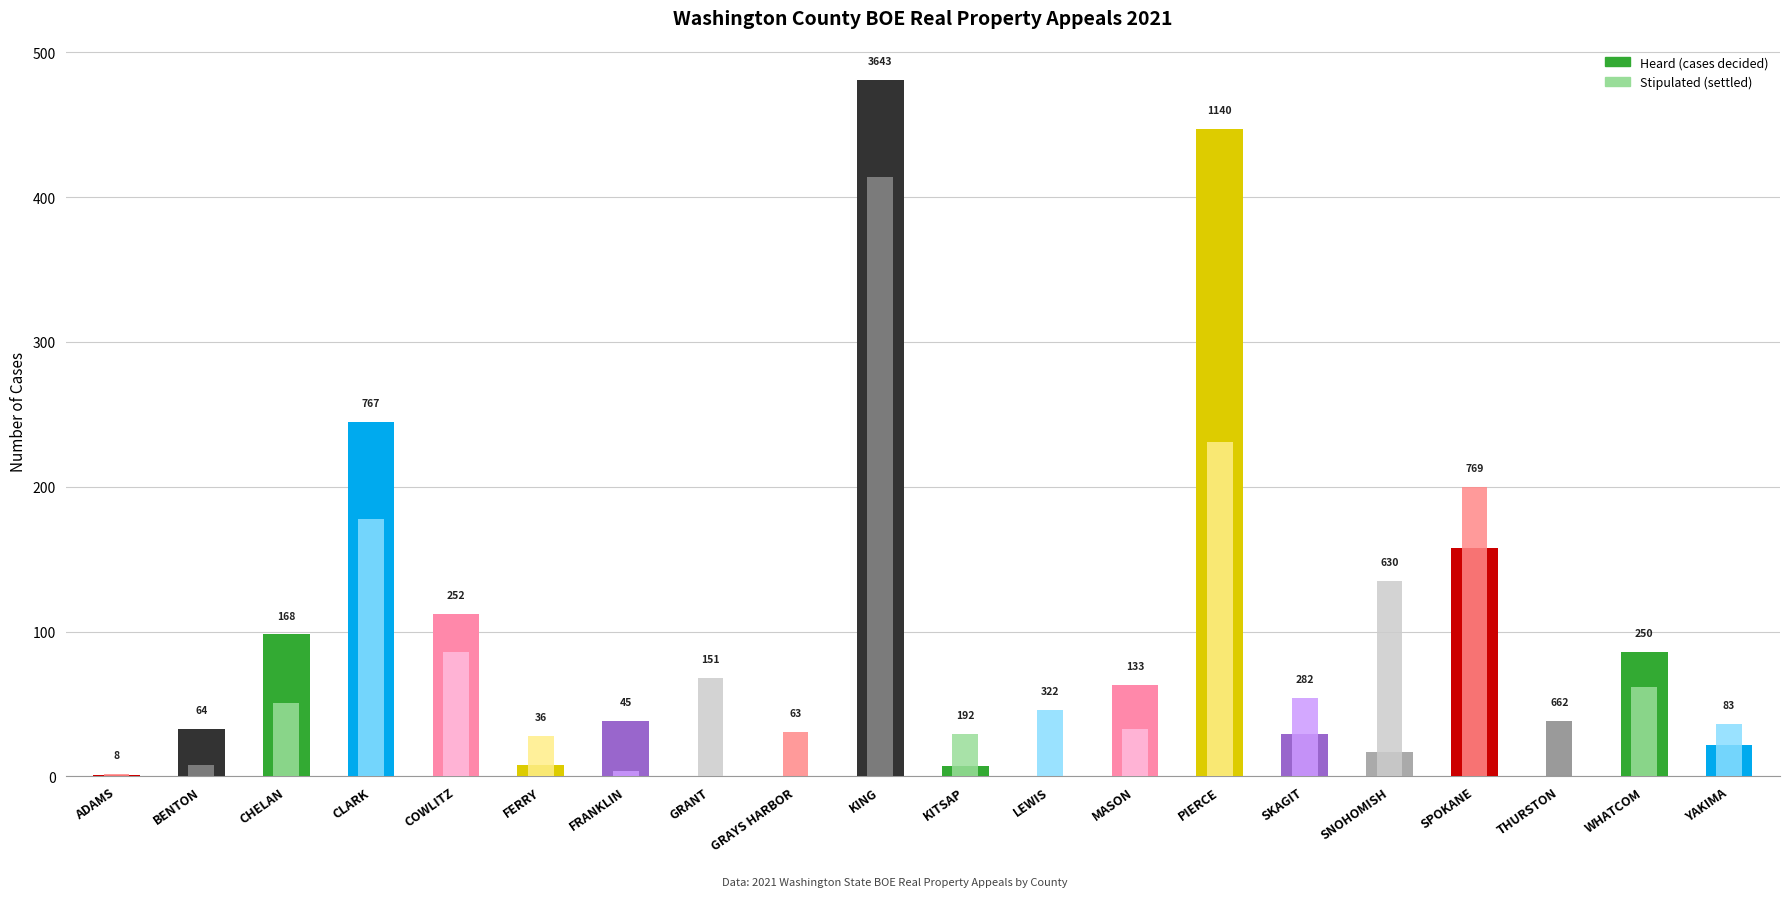

How many bars are there in total?

40